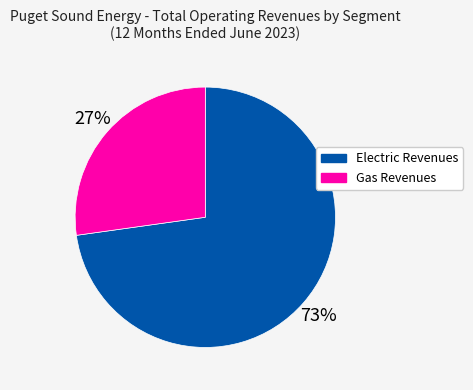

The Electric Revenues slice represents 65% of the pie. True or false?

False